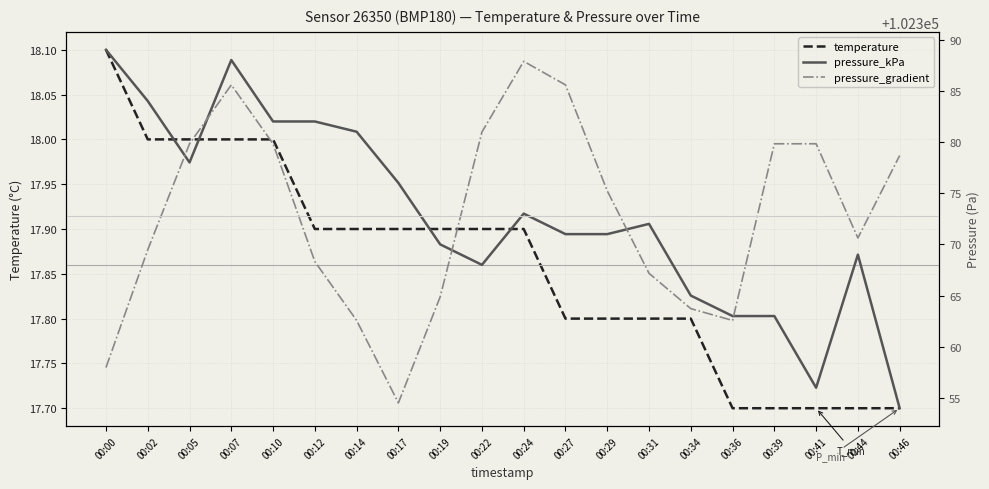

Which category has the highest value across all series?

00:00